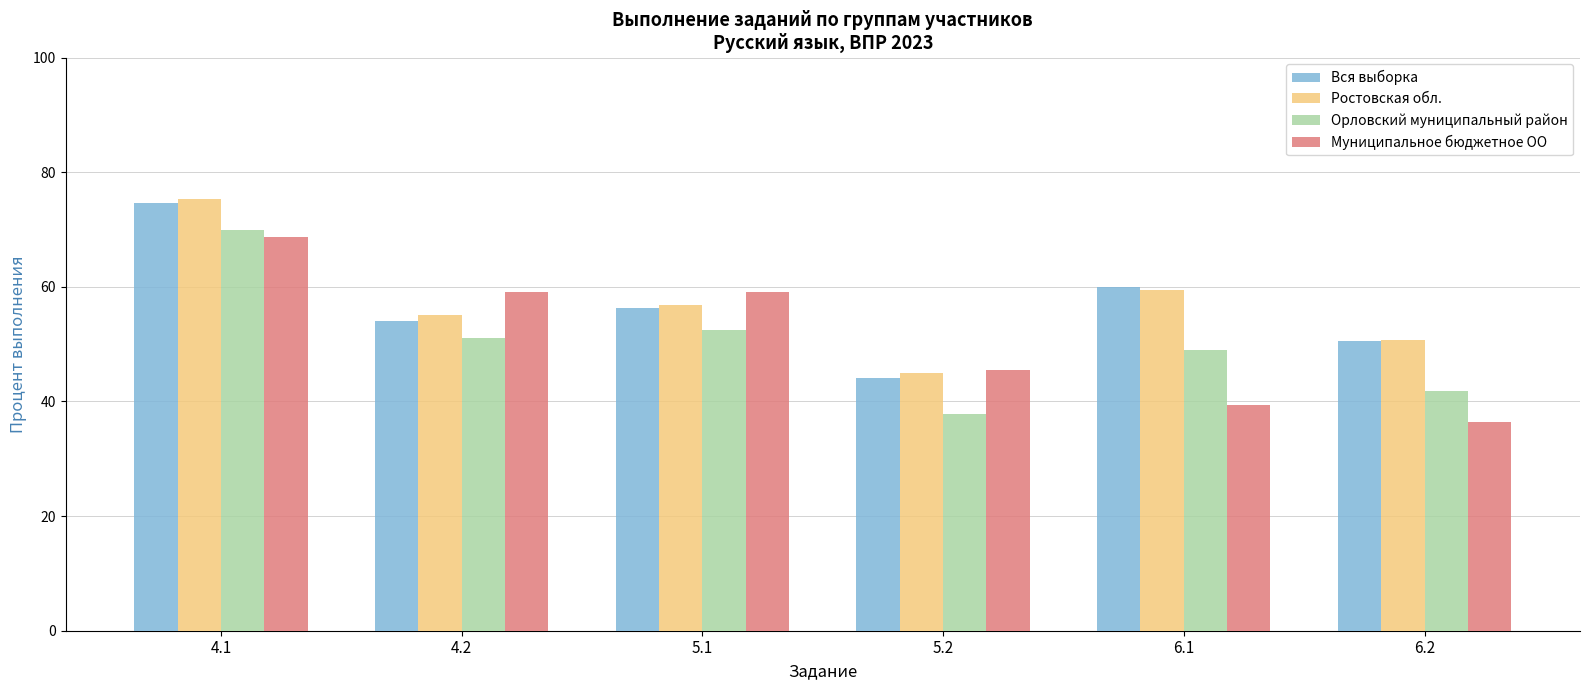

What is the value of the Орловский муниципальный район bar at the 3rd from the left?

52.5